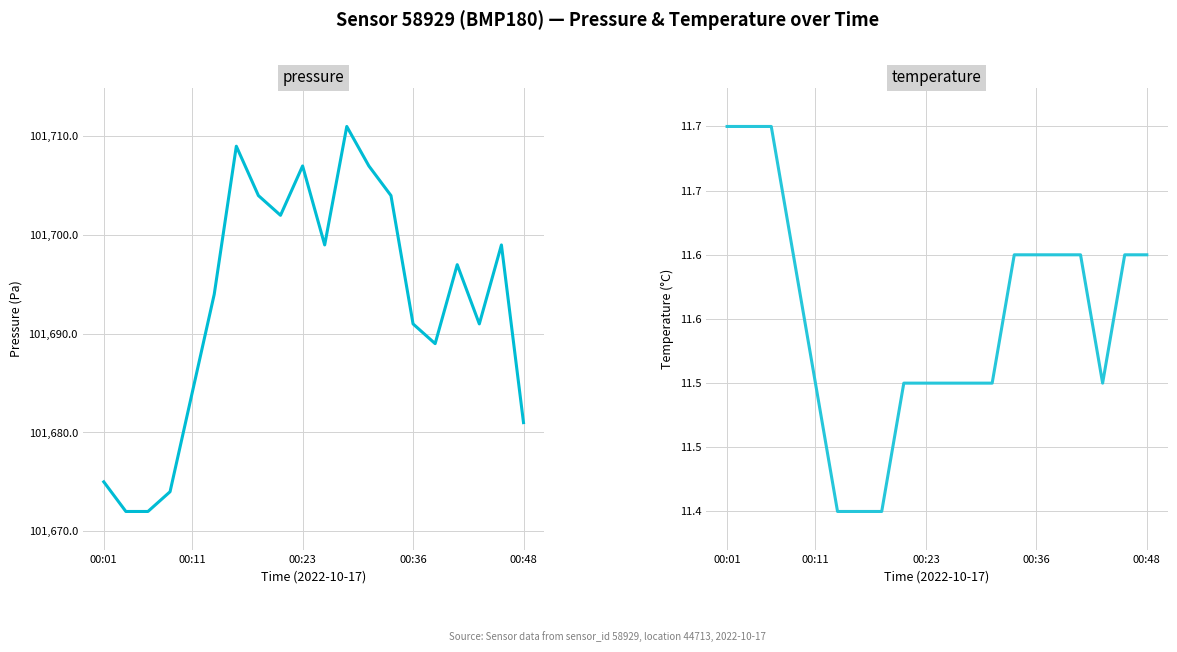

Which series has the largest range (max minus min)?

pressure